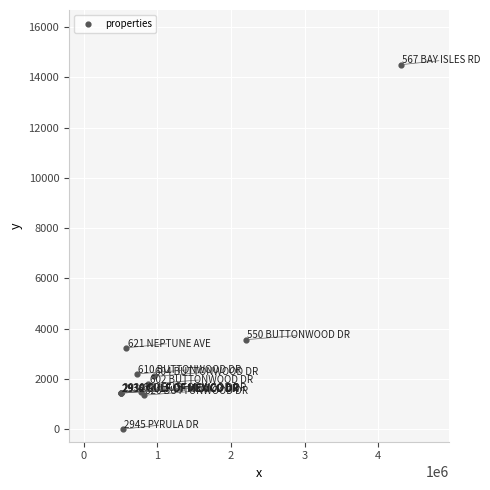

What Y value in the scatter plot is closest to 7252?

3562